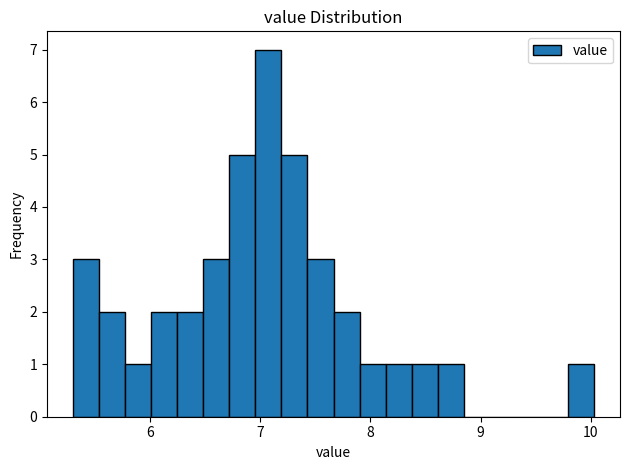

Read against the x-axis, roughly where is the centre of the tallest bar?

7.1